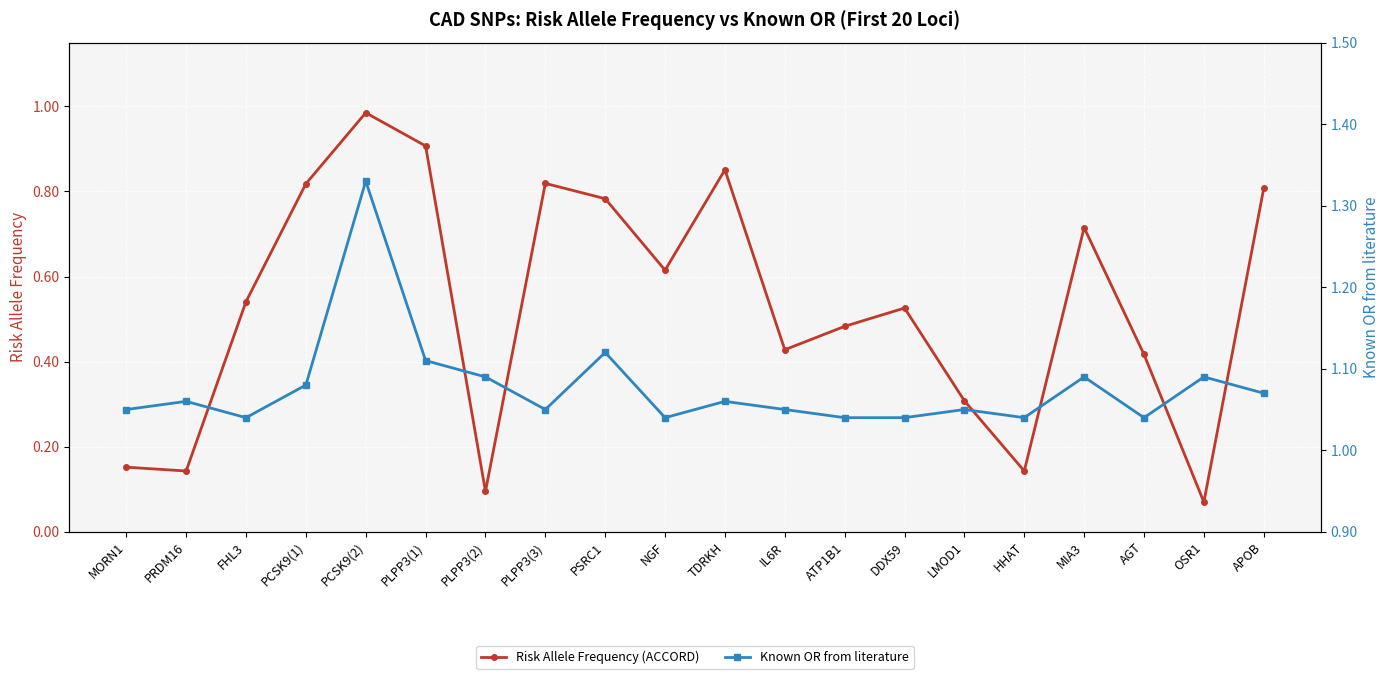

Between ATP1B1 and PLPP3(3), which is larger?

PLPP3(3)